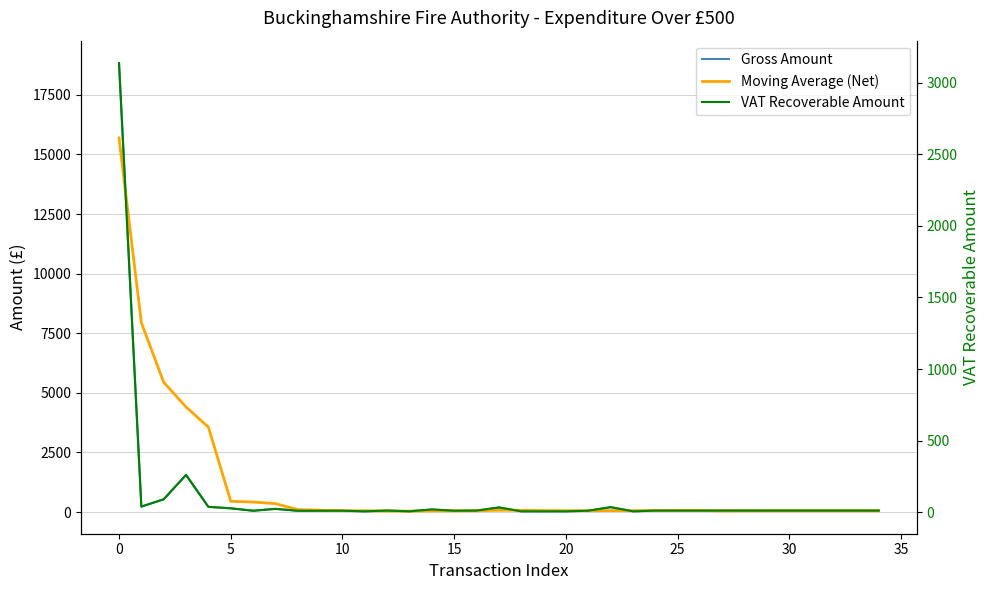

What are all the series names shown in the legend?

Gross Amount, Moving Average (Net), VAT Recoverable Amount